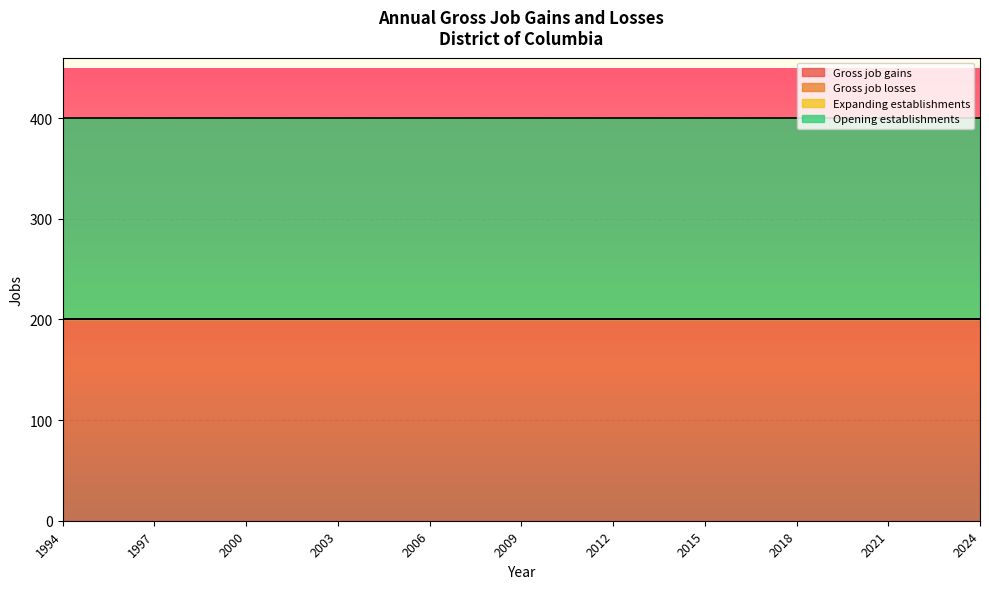

What is the average value of the Opening establishments series?

200